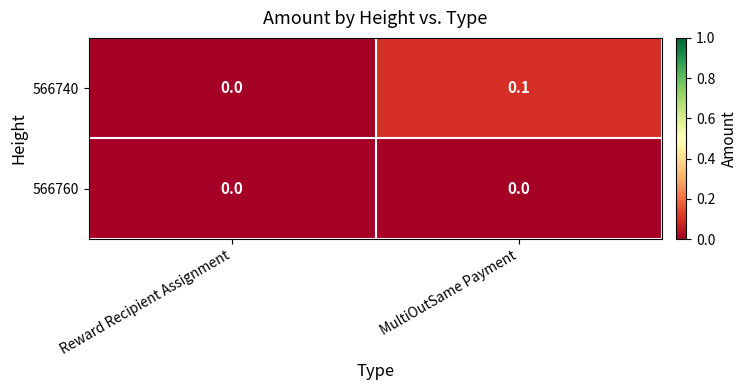

Which series has the largest total across all categories?

566740